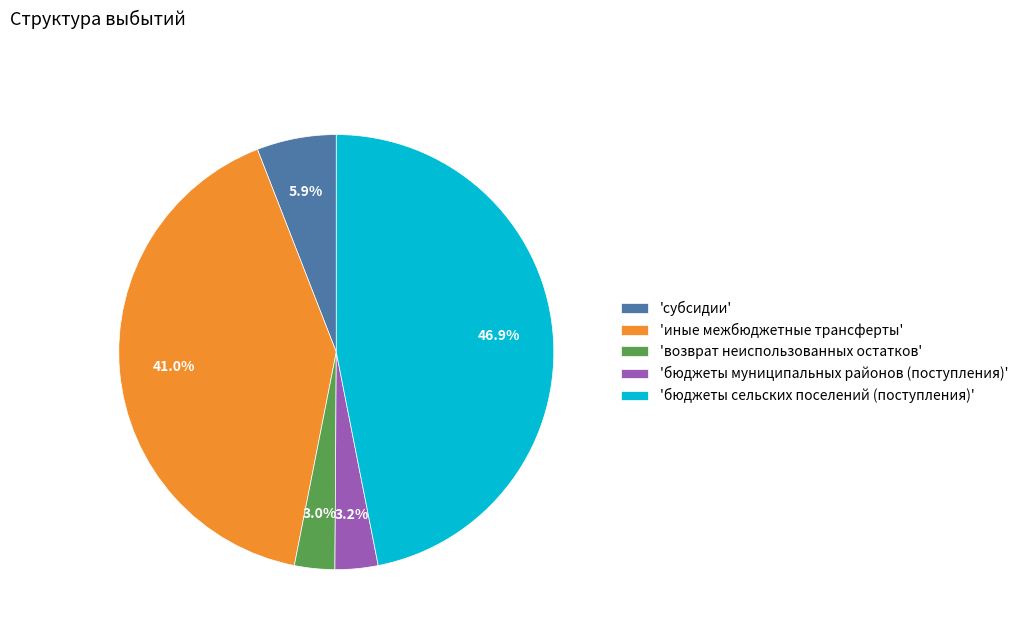

Does any single category account for the majority?

No